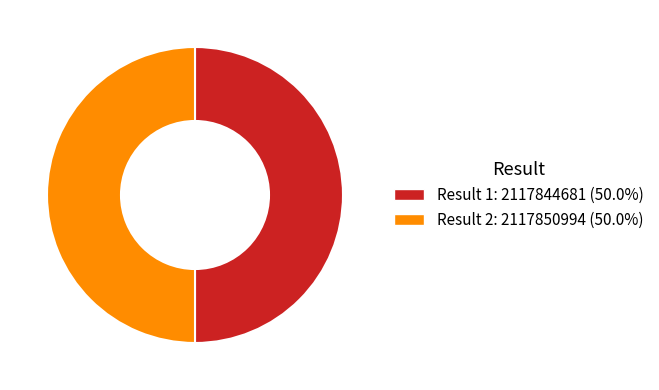

Count the number of slices in the pie.

2